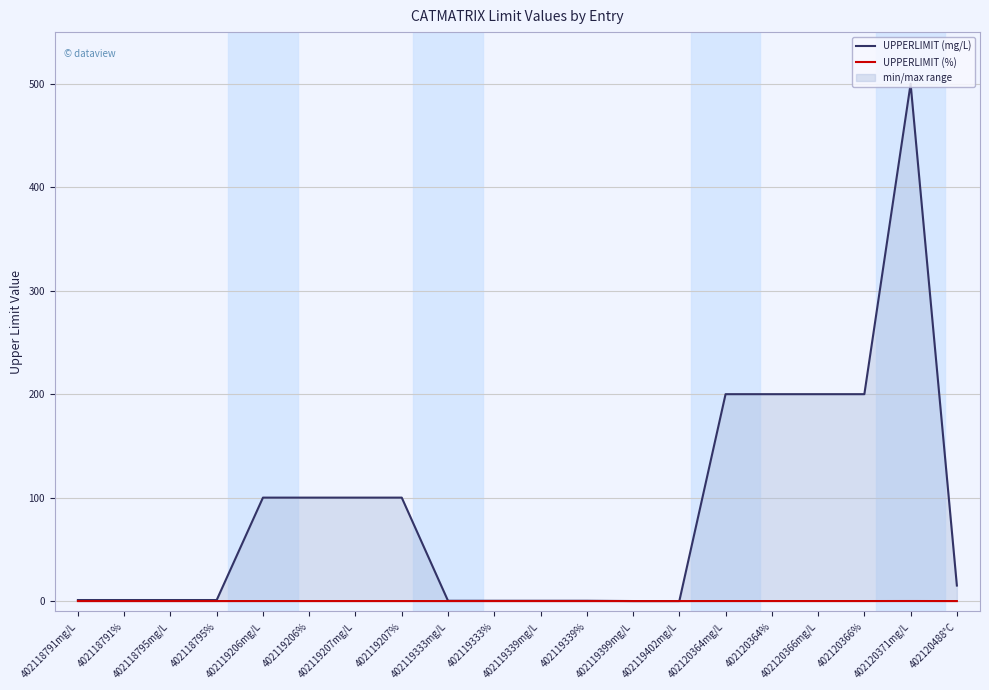

The value of UPPERLIMIT (mg/L) at 402120364% is 200.0. True or false?

True